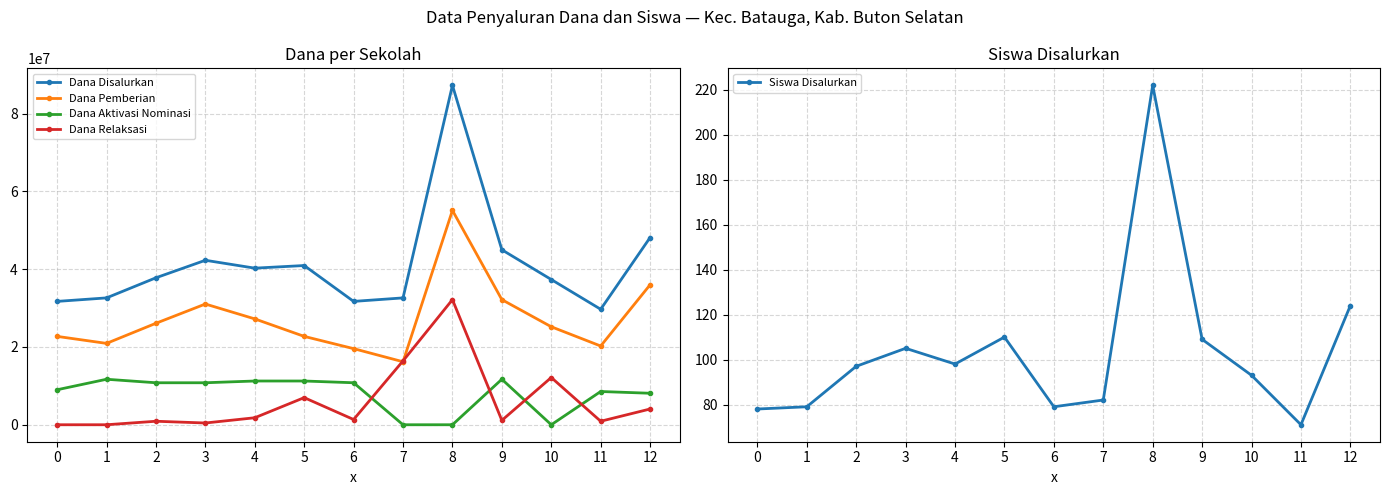

What is the maximum value shown in the chart?

87300000